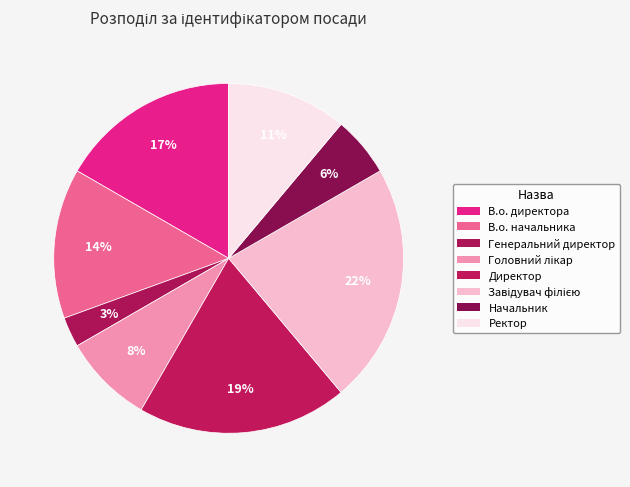

How many segments does this pie chart have?

8